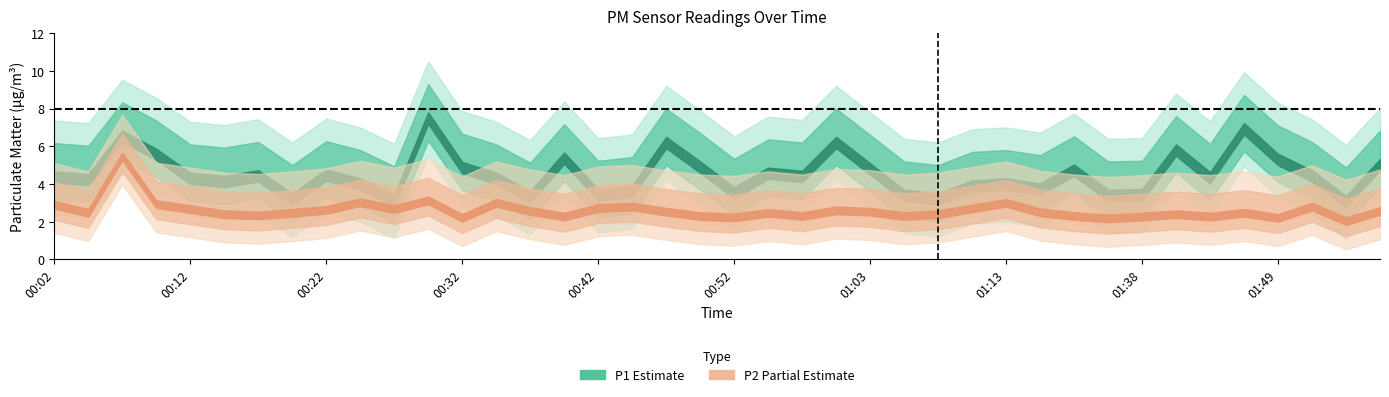

Reading left to right, extract all data points from this chart.

P1: 00:02=4.4	00:04=4.2	00:07=6.5	00:09=5.6	00:12=4.3	00:14=4.1	00:17=4.4	00:19=3.2	00:22=4.5	00:24=4.0	00:27=3.1	00:29=7.5	00:32=4.9	00:34=4.3	00:37=3.3	00:39=5.4	00:42=3.4	00:44=3.6	00:47=6.2	00:50=4.9	00:52=3.5	00:55=4.6	00:58=4.4	01:00=6.2	01:03=4.8	01:05=3.4	01:08=3.2	01:11=3.9	01:13=4.0	01:31=3.7	01:33=4.7	01:36=3.4	01:38=3.4	01:41=5.8	01:44=4.3	01:46=6.9	01:49=5.3	01:51=4.4	01:54=3.1	01:57=5.0
P2: 00:02=2.9	00:04=2.5	00:07=5.5	00:09=2.9	00:12=2.7	00:14=2.4	00:17=2.3	00:19=2.5	00:22=2.6	00:24=3.0	00:27=2.7	00:29=3.1	00:32=2.2	00:34=3.0	00:37=2.6	00:39=2.3	00:42=2.7	00:44=2.8	00:47=2.5	00:50=2.3	00:52=2.2	00:55=2.5	00:58=2.3	01:00=2.6	01:03=2.5	01:05=2.3	01:08=2.4	01:11=2.7	01:13=3.0	01:31=2.5	01:33=2.3	01:36=2.2	01:38=2.3	01:41=2.4	01:44=2.3	01:46=2.5	01:49=2.2	01:51=2.8	01:54=2.0	01:57=2.6